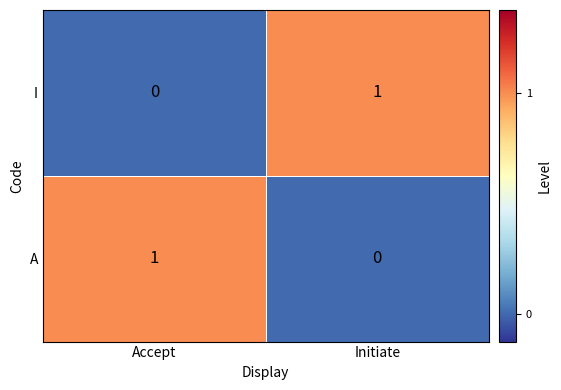

Where is A nearest to the value 0?

Initiate